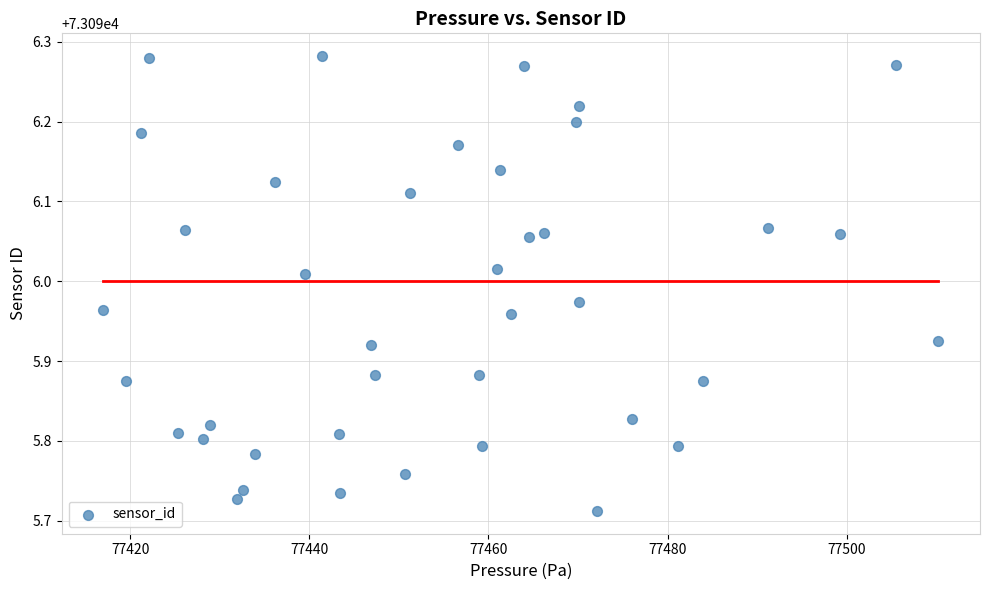

What is the range of Y values (max minus min)?

0.6